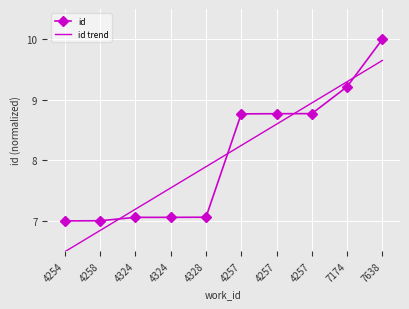

How many distinct data groups are displayed?

2